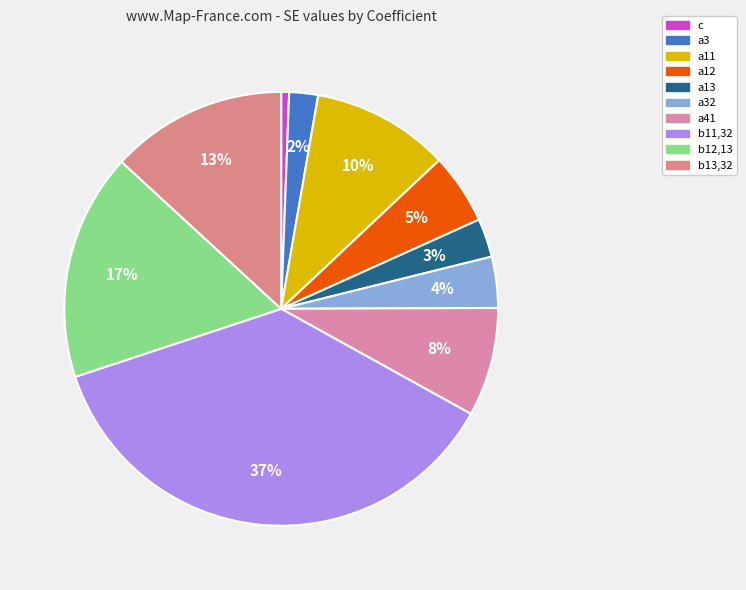

What is the largest slice in the pie chart?

b11,32